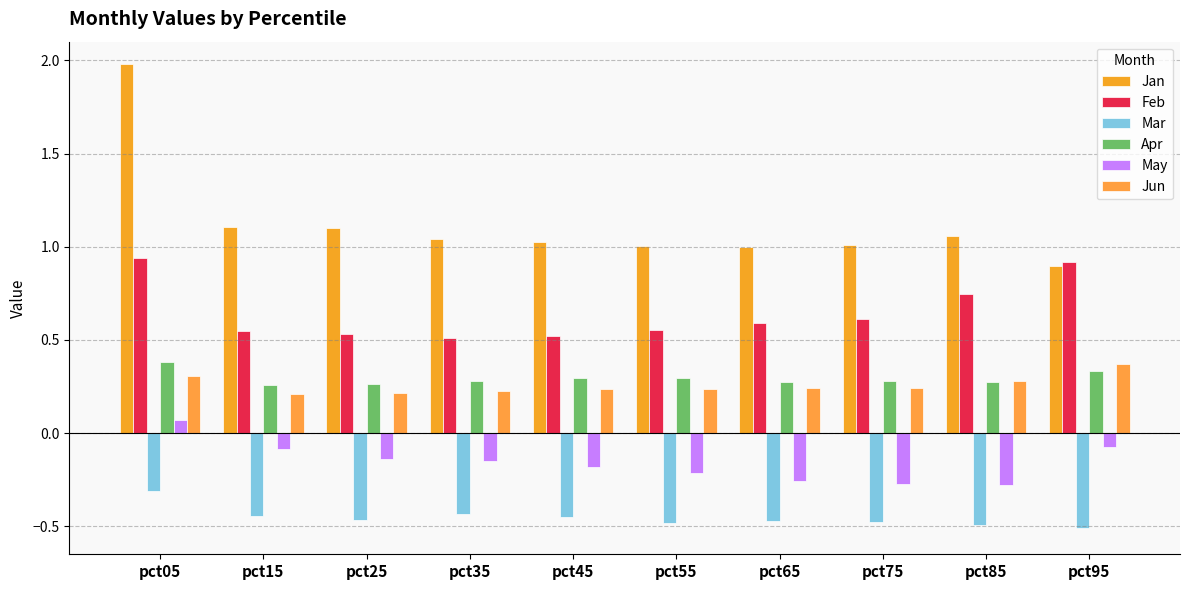

Is it true that Jan equals 1.1 at pct15?

True